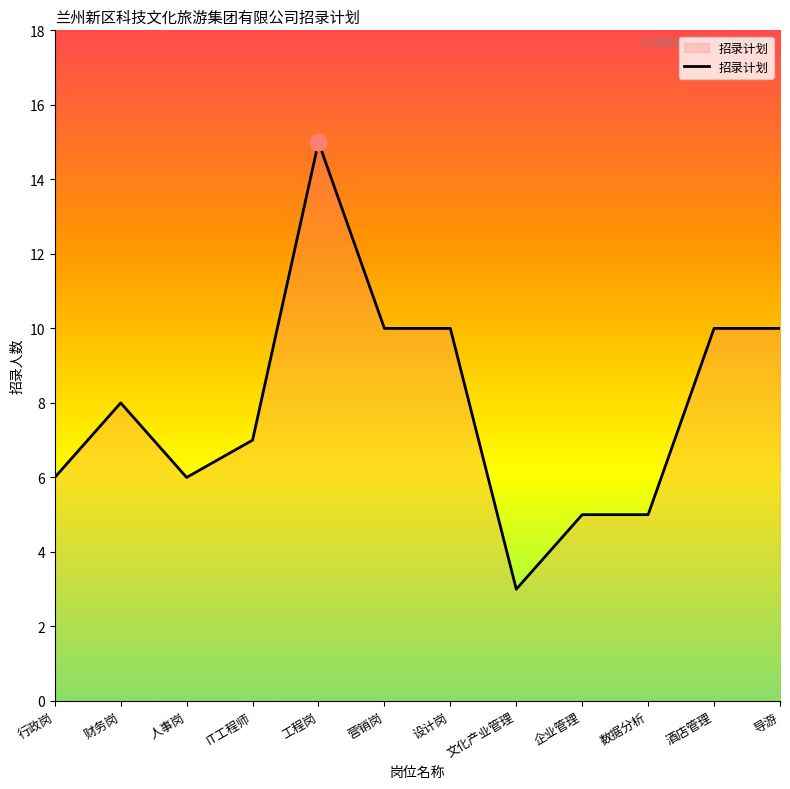

What is the minimum value shown in the chart?

3